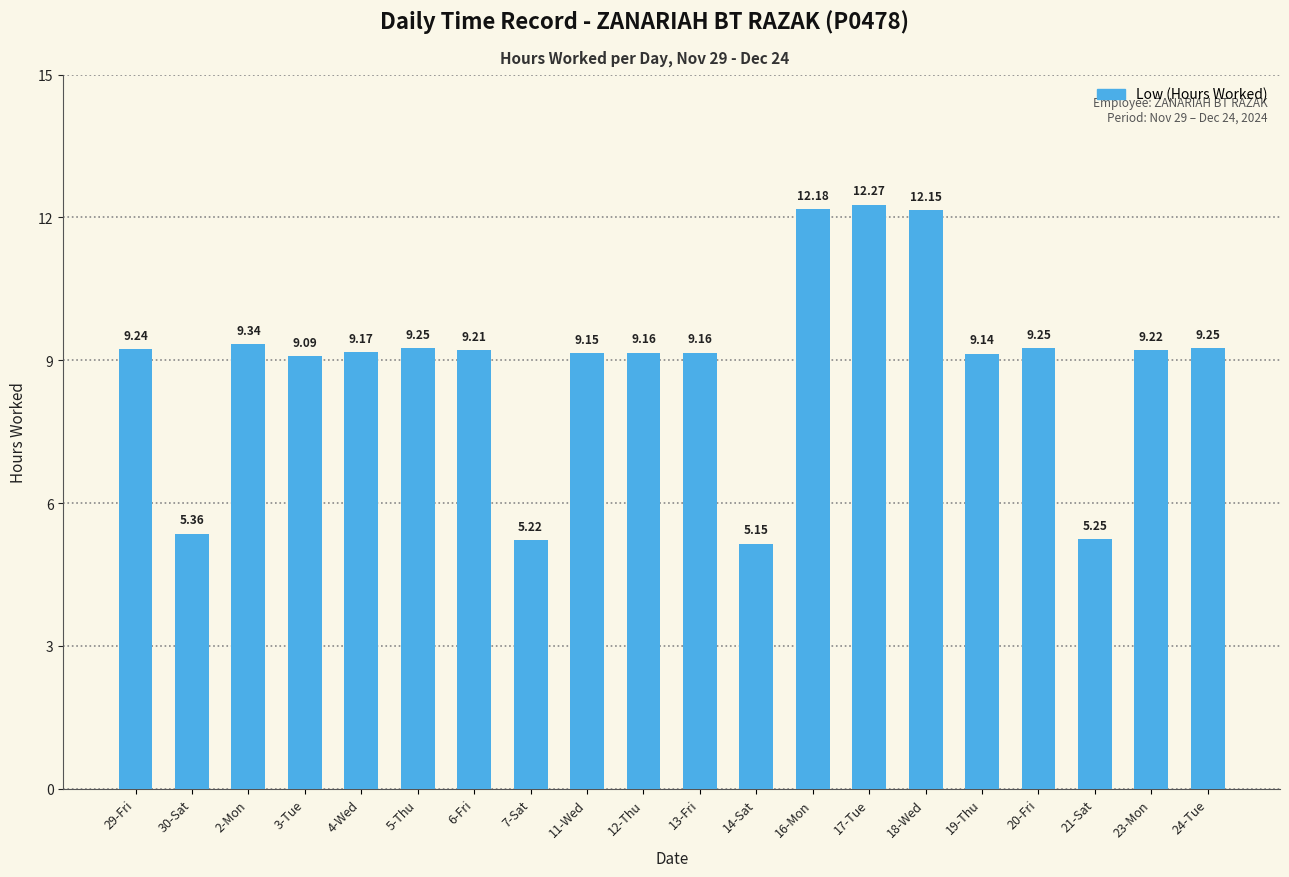

What is the label of the 1st bar from the right?

24-Tue